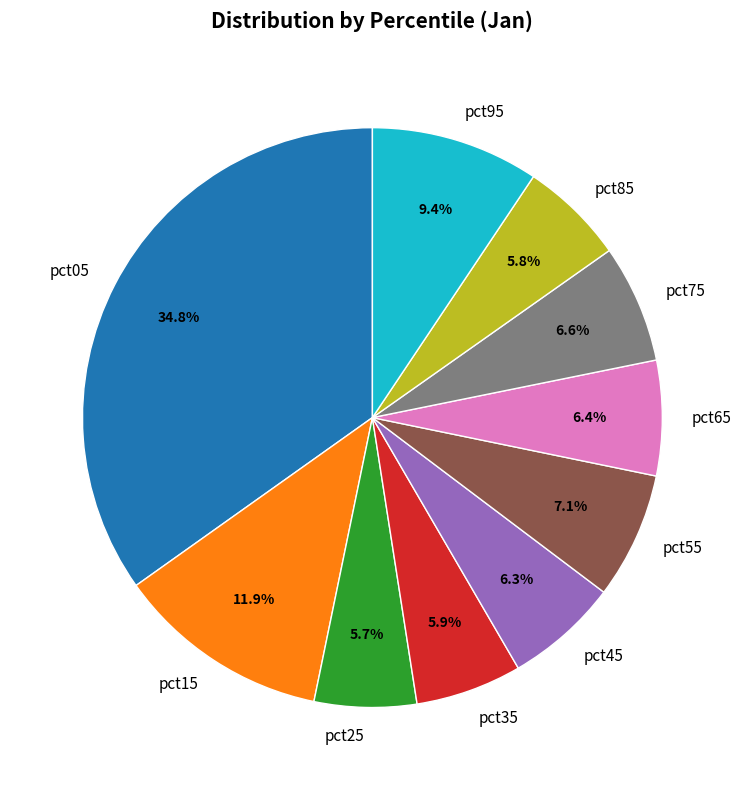

Is there a majority slice in this chart?

No